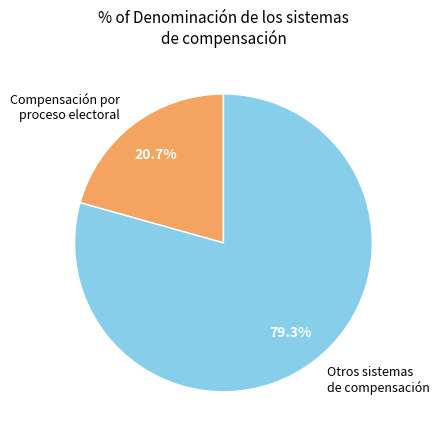

Count the number of slices in the pie.

2